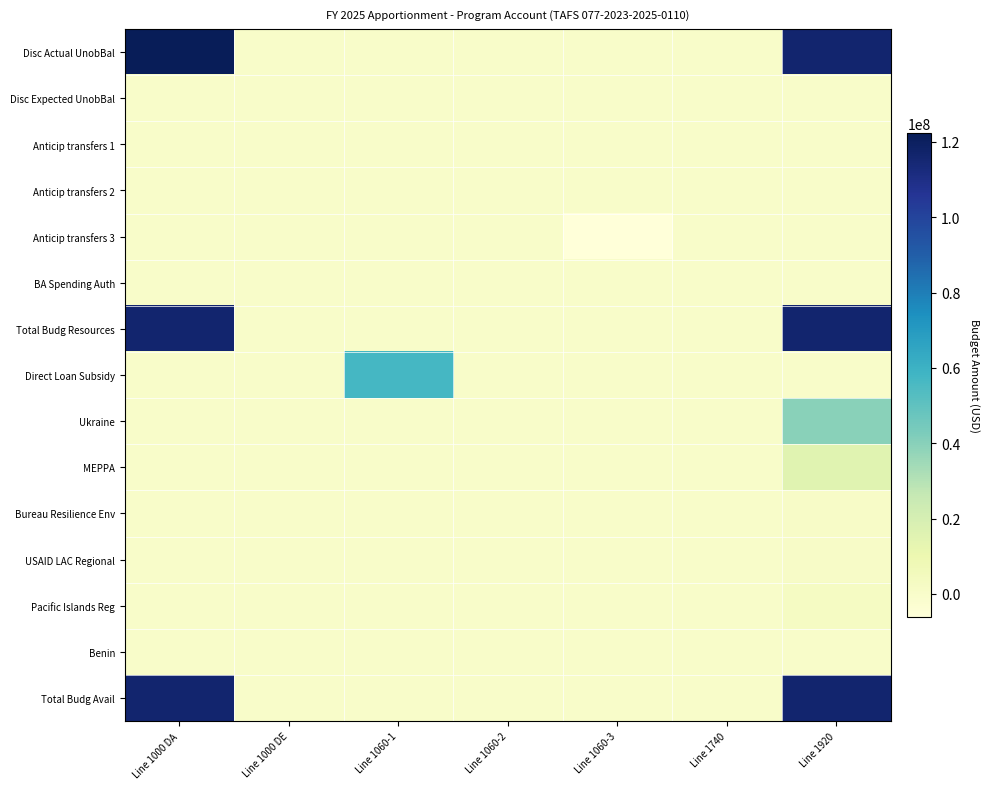

Which series has the largest total across all categories?

Disc Actual UnobBal